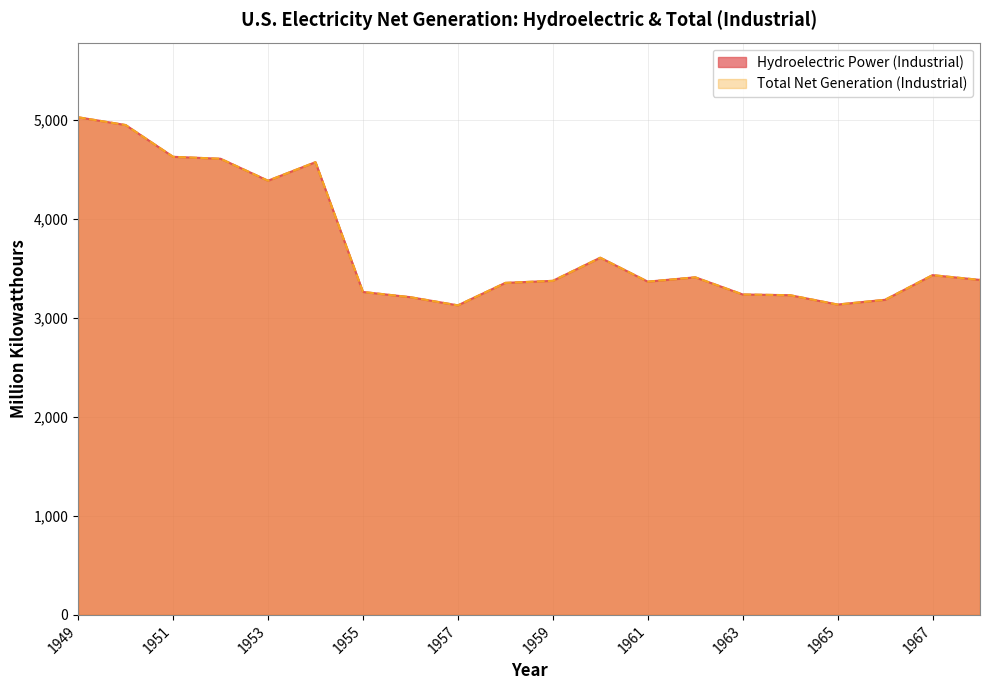

Reading left to right, list all the values displayed in this chart.

Hydroelectric Power (Industrial): 5024.7	4946.3	4625.5	4605.8	4384.0	4571.3	3260.9	3208.0	3125.5	3352.5	3373.1	3606.7	3364.9	3408.8	3235.5	3228.1	3133.7	3181.8	3430.5	3382.6
Total Net Generation (Industrial): 5024.7	4946.3	4625.5	4605.8	4384.0	4571.3	3260.9	3208.0	3125.5	3352.5	3373.1	3606.7	3364.9	3408.8	3235.5	3228.1	3133.7	3181.8	3430.5	3382.6